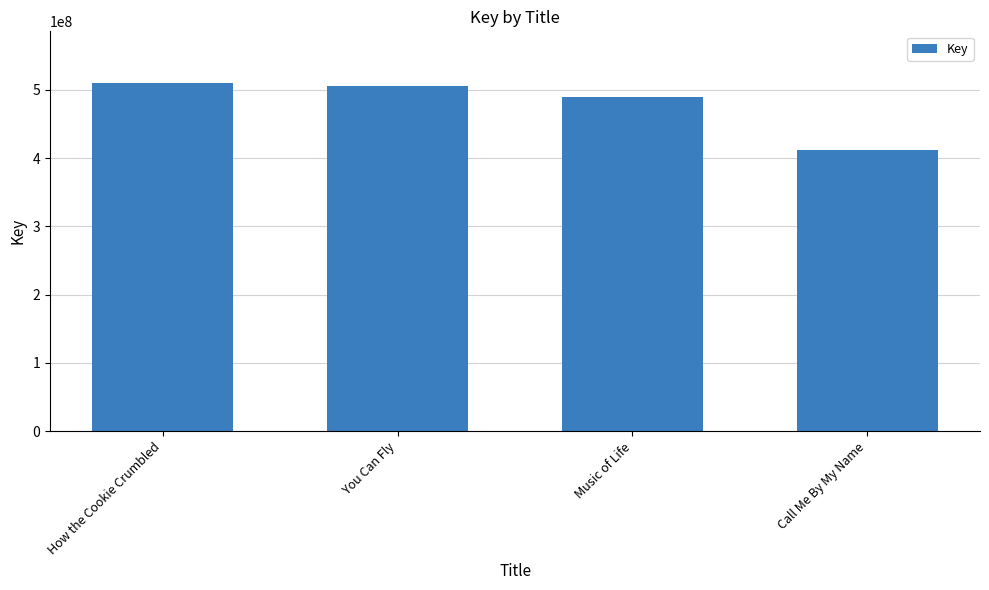

At which label does the data first exceed 506189916?

How the Cookie Crumbled